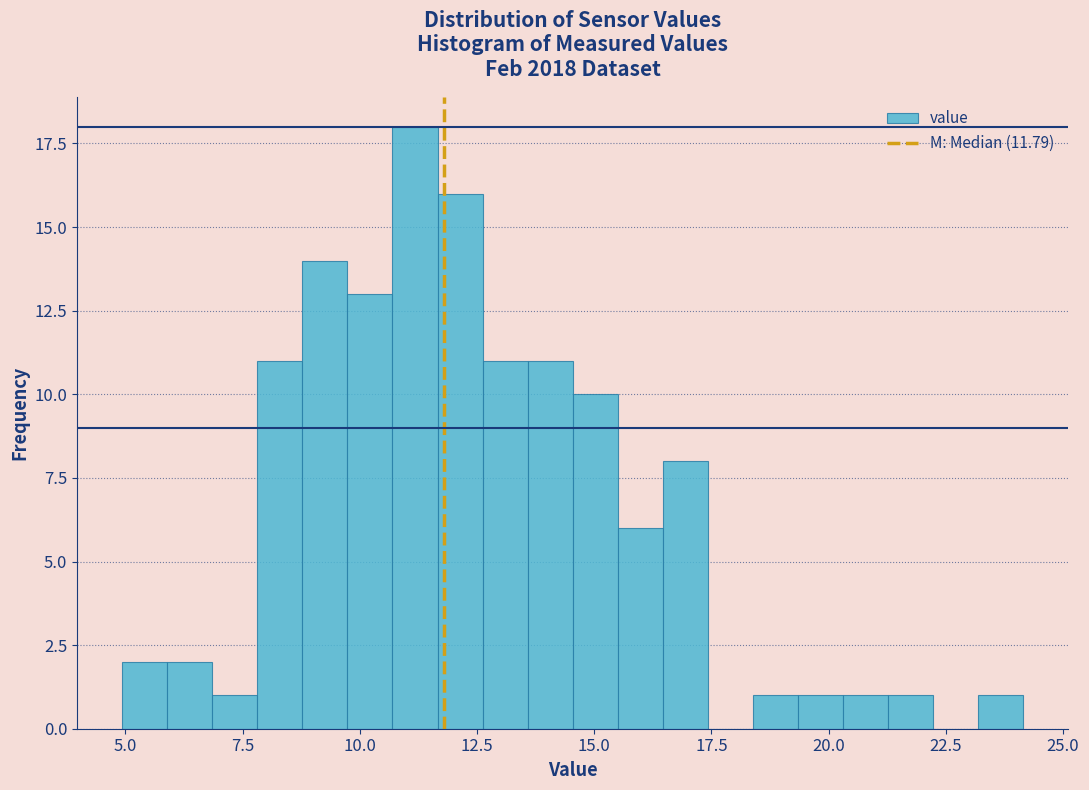

Read against the x-axis, roughly where is the centre of the tallest bar?

11.0